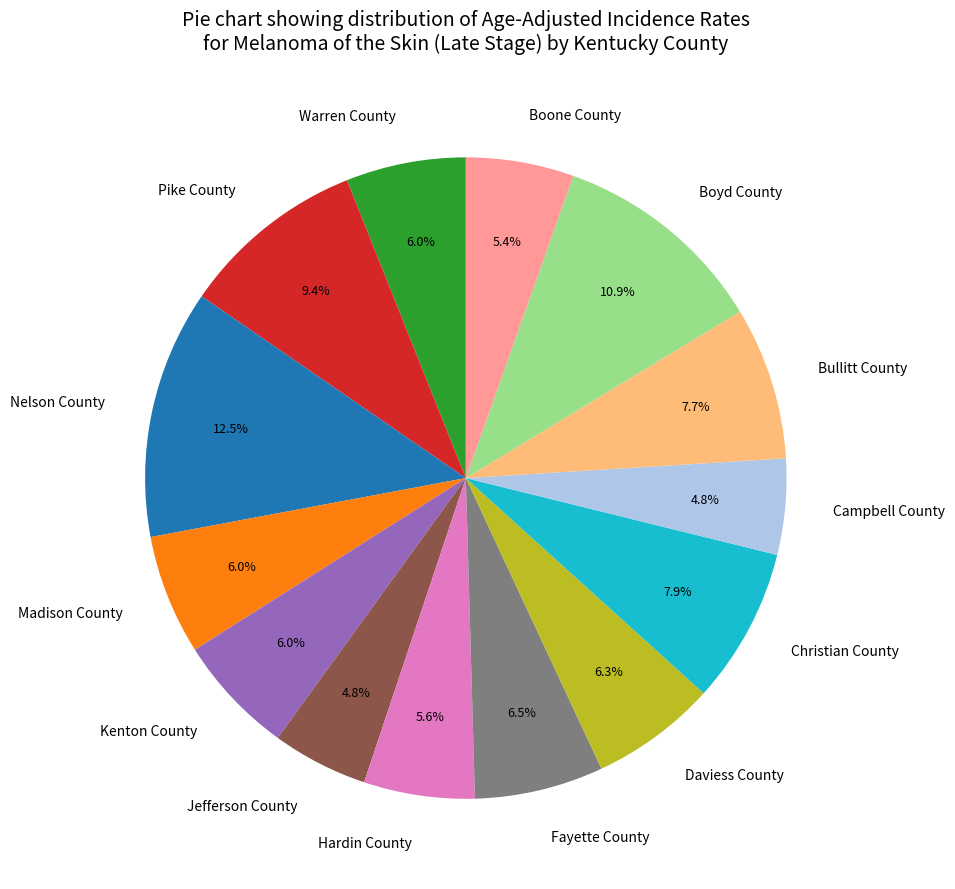

How many segments does this pie chart have?

14